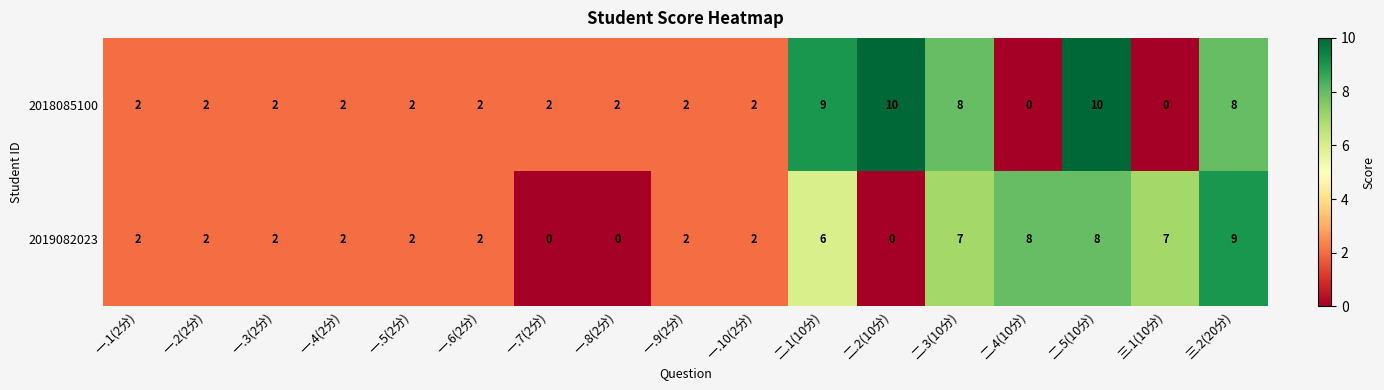

The value of 2018085100 at 三.1(10分) is 0. True or false?

True